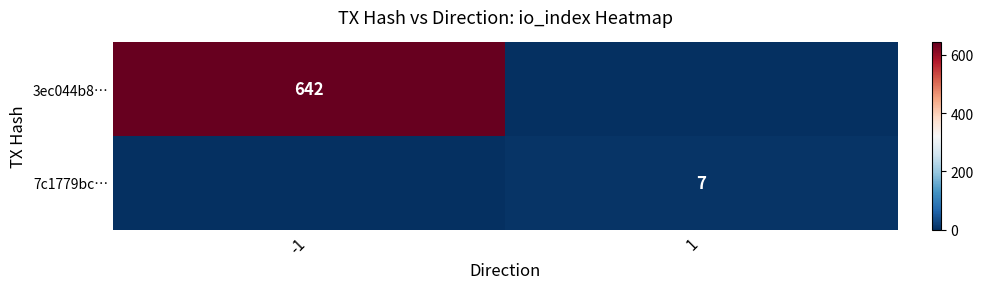

True or false: 3ec044b8… has a value of 642 at -1.

True